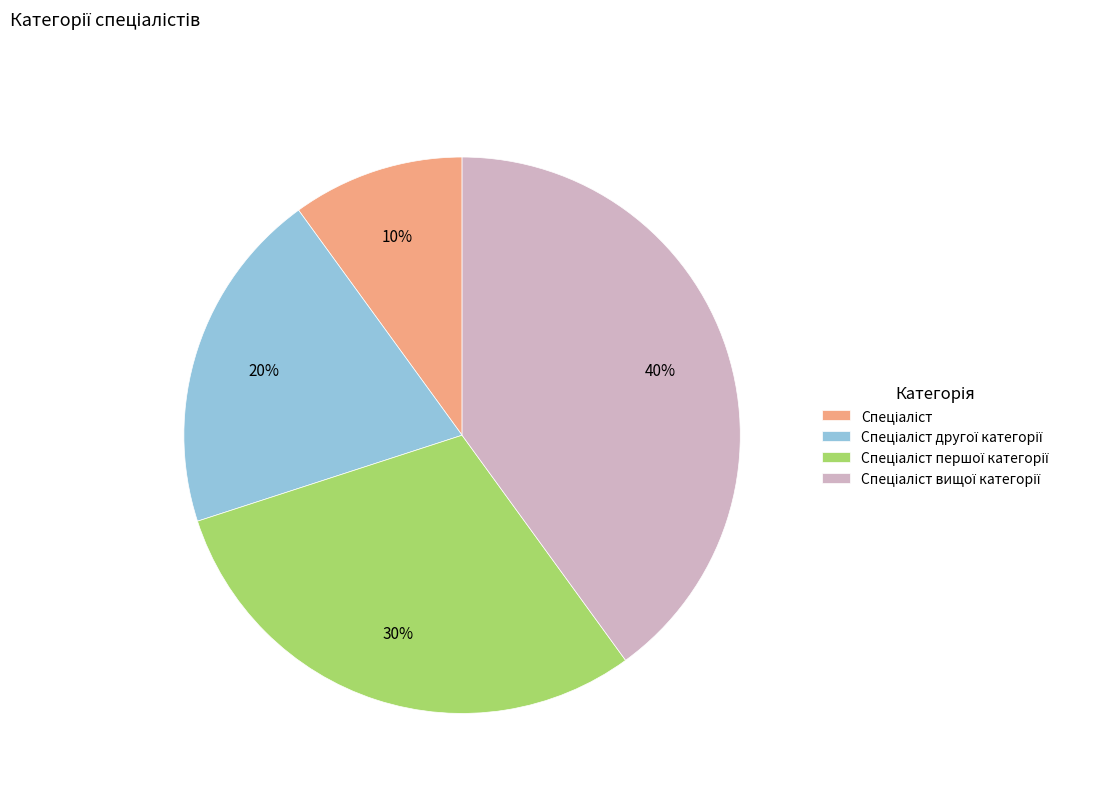

To the nearest percent, what is the difference between the largest and smallest slice percentages?

30%